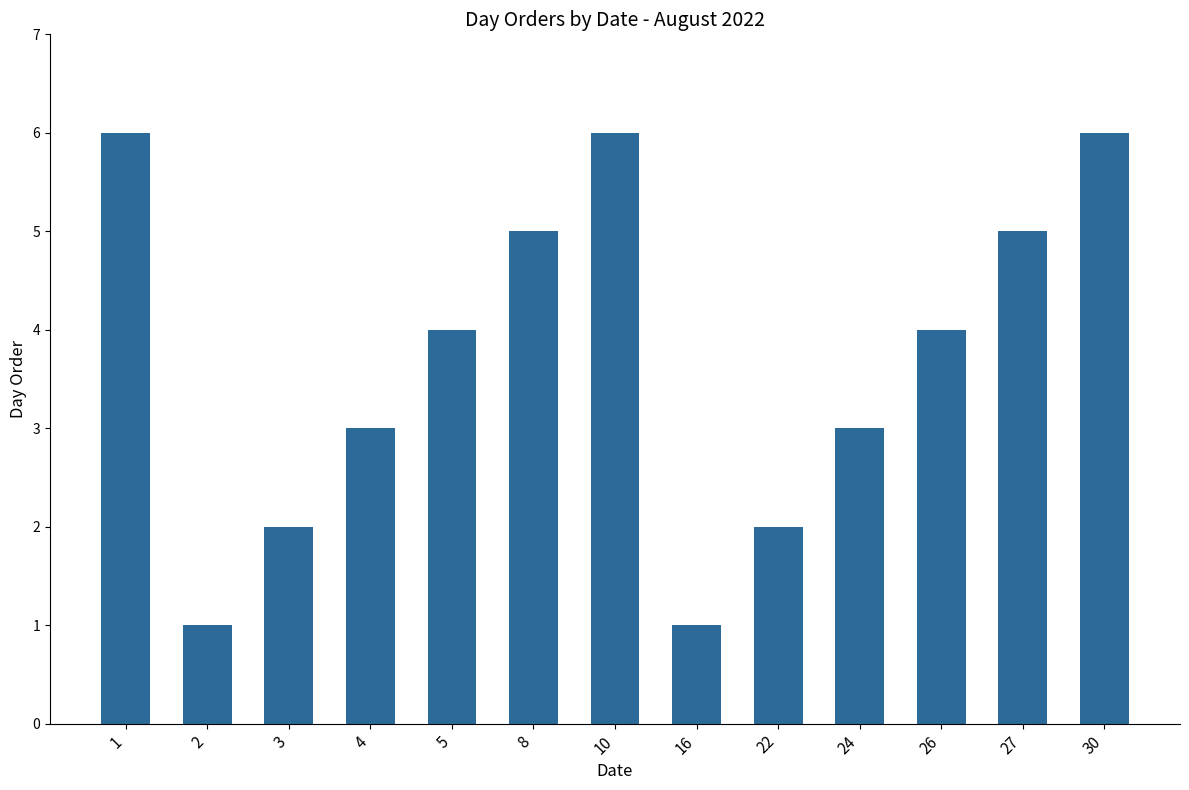

What is the maximum value shown in the chart?

6